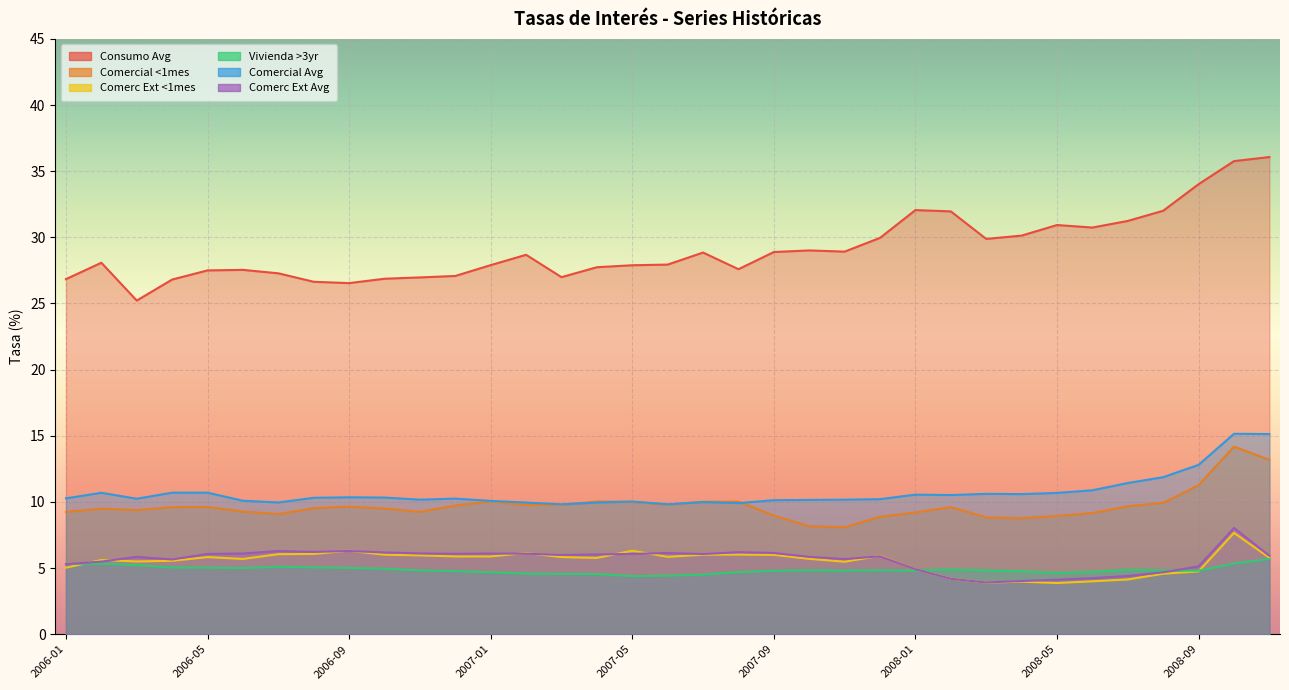

What is the label of the 7th point from the right?

2008-05